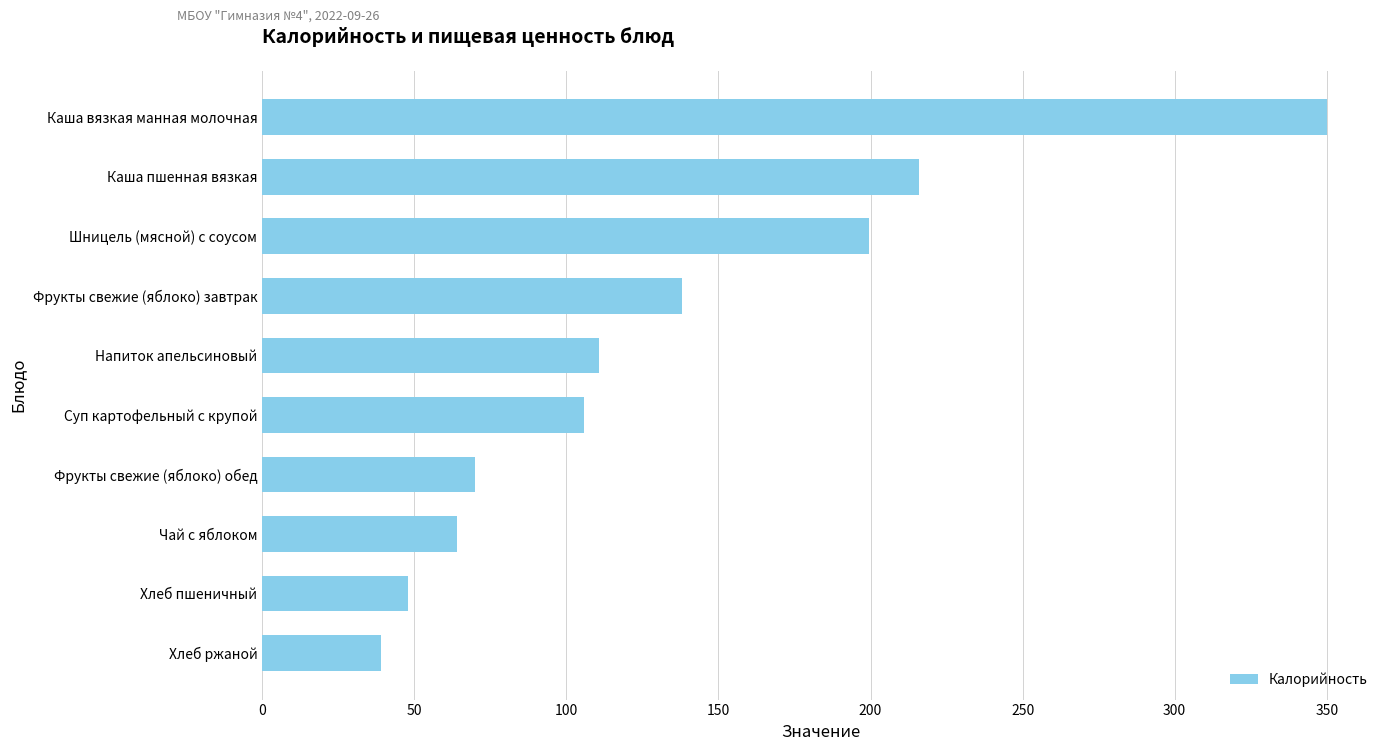

Is it true that the value at Хлеб пшеничный is 22.2?

False